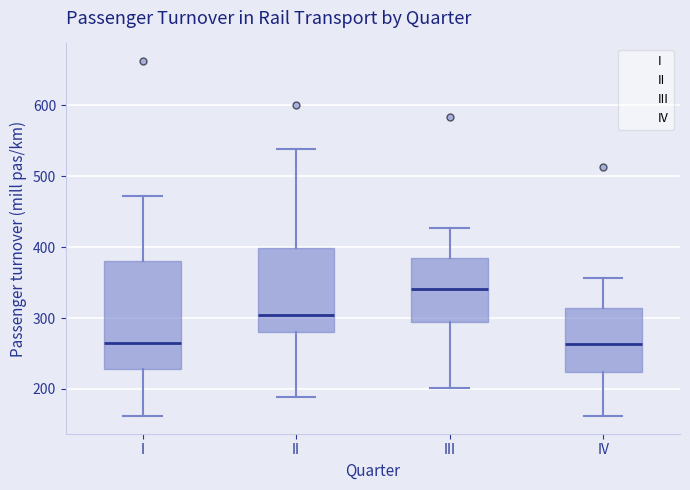

Comparing the boxes themselves (not the whiskers), which one is the tallest?

I